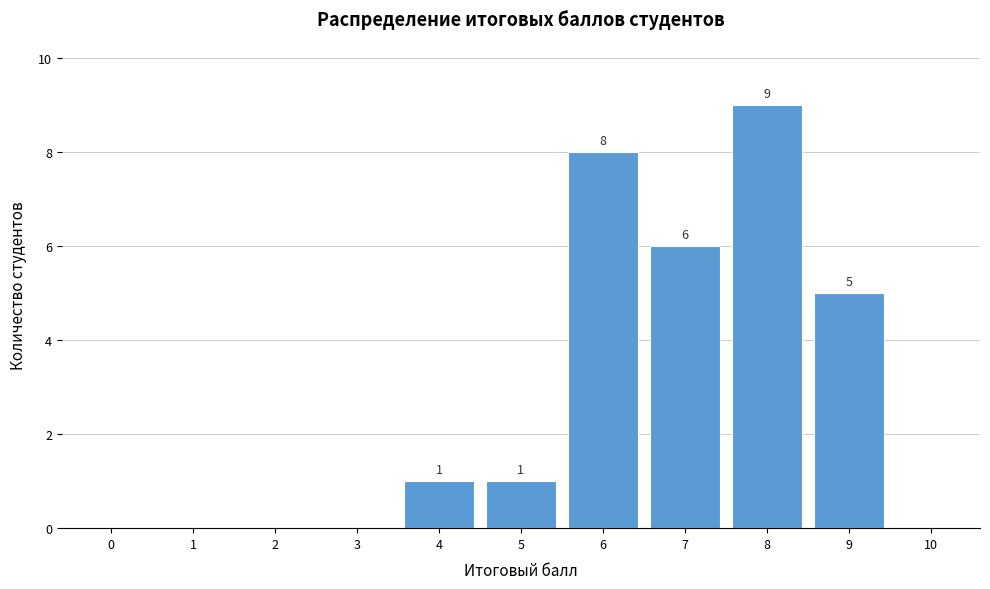

Reading left to right, list all the values displayed in this chart.

0=0	1=0	2=0	3=0	4=1	5=1	6=8	7=6	8=9	9=5	10=0